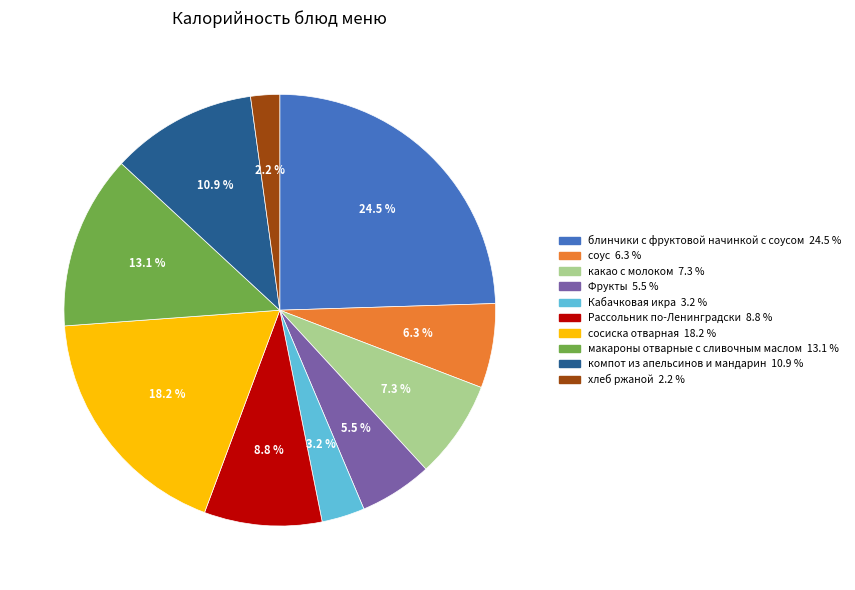

To the nearest percent, what is the difference between the блинчики с фруктовой начинкой с соусом and сосиска отварная slice percentages?

6%